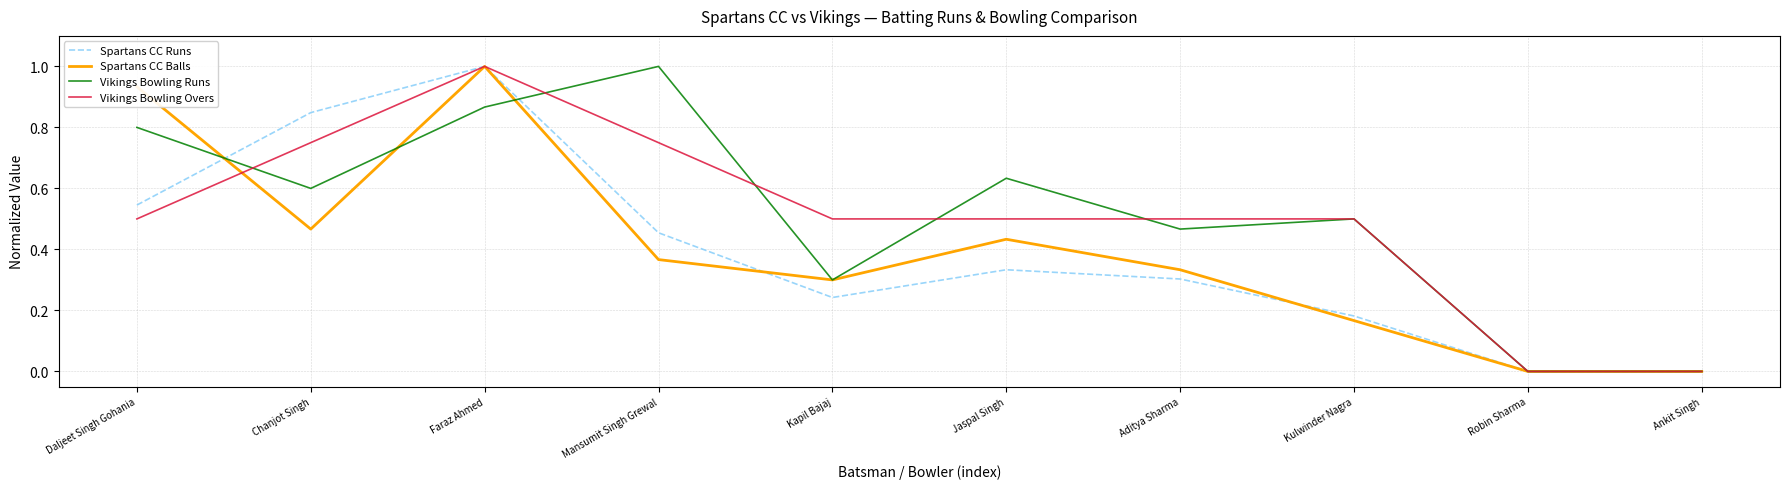

What is the total value across all series at Kulwinder Nagra?

1.3